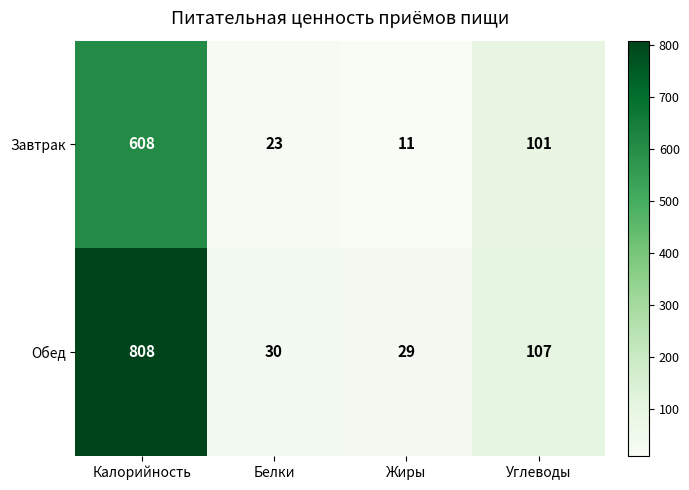

What is the difference between the Завтрак values at Калорийность and Жиры?

597